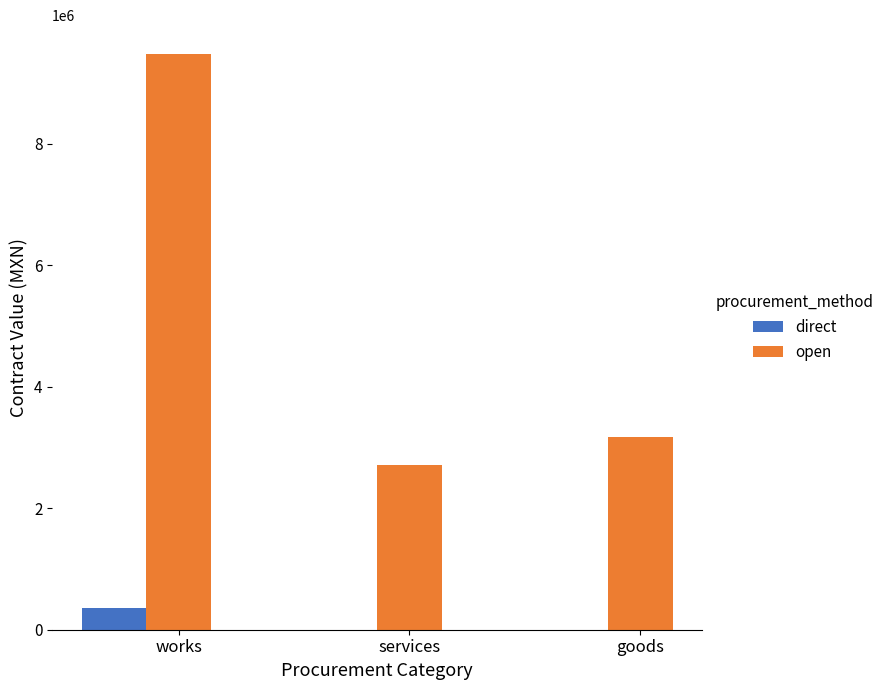

What are all the series names shown in the legend?

direct, open